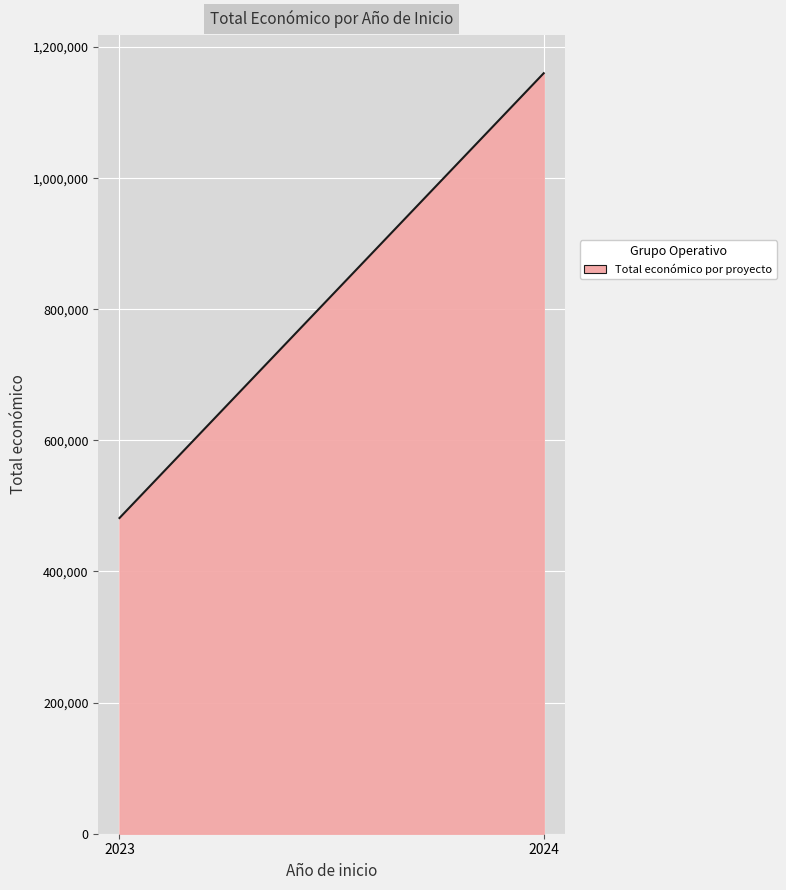

What is the difference between the maximum and minimum values?

678481.0